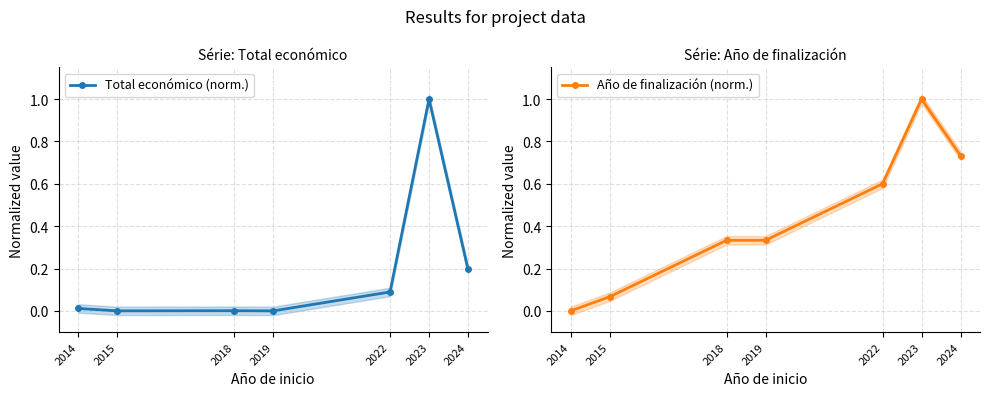

At which label does Total económico (norm.) reach its minimum?

2019